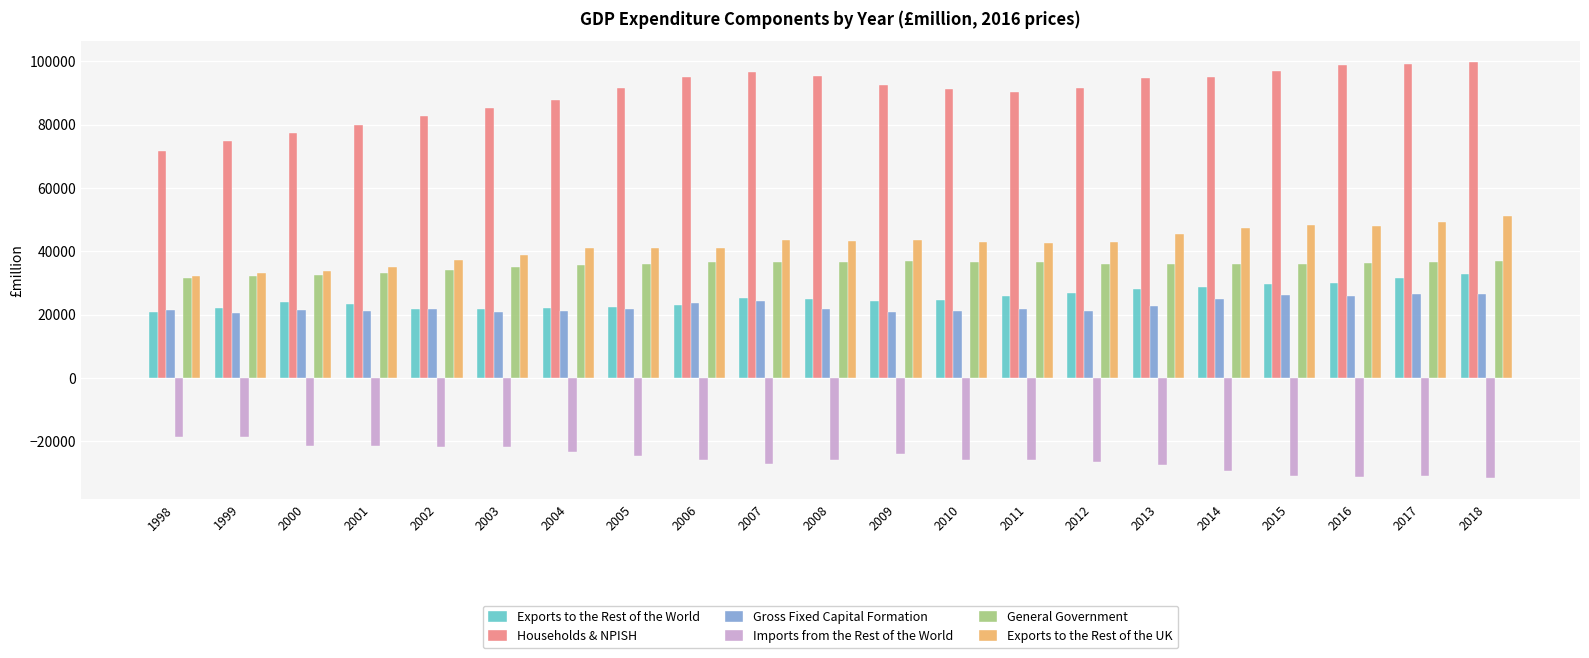

What is the minimum value for Exports to the Rest of the UK?

32271.5